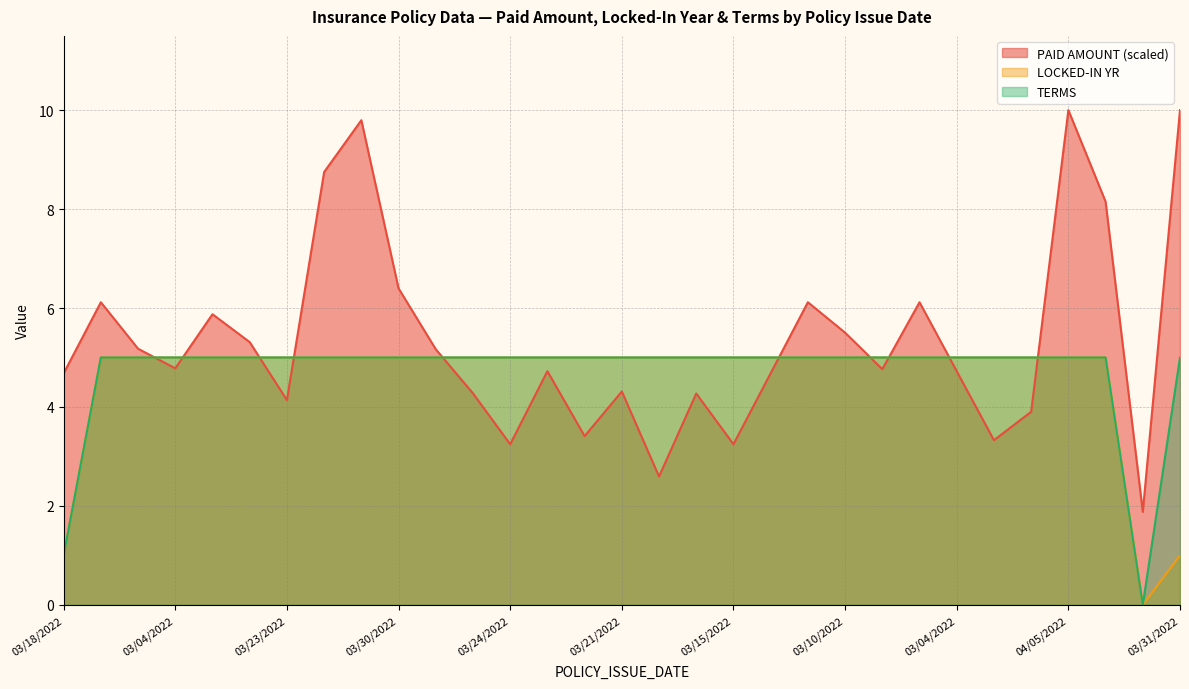

How many interior local valleys does the TERMS series have?

1